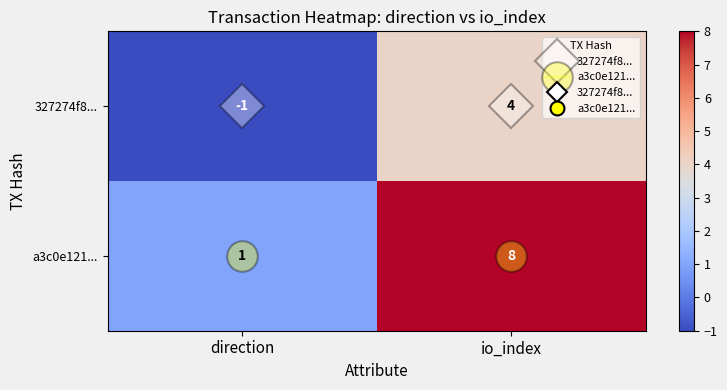

What is the sum of the a3c0e121... values at direction and io_index?

9